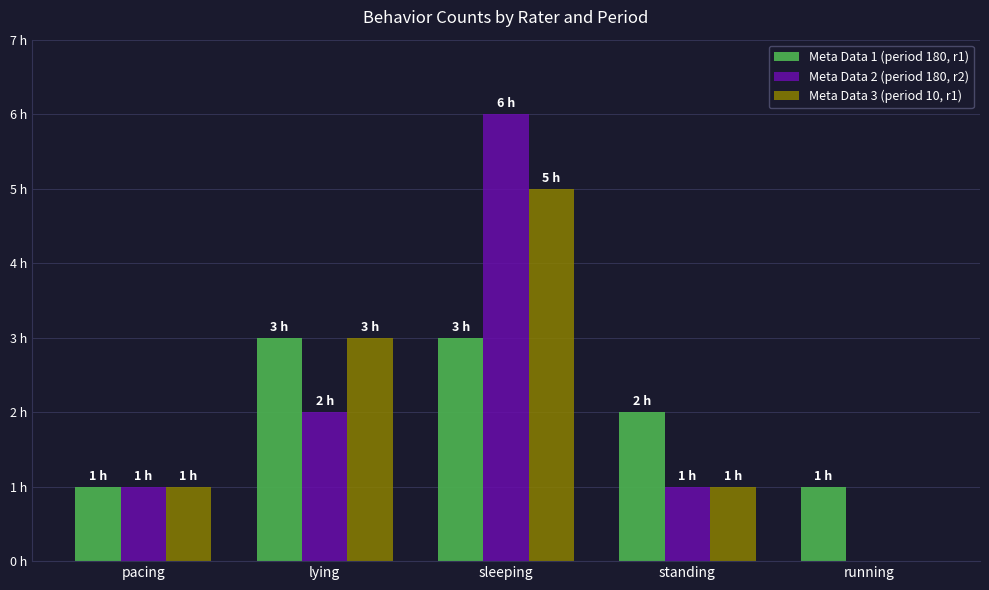

What are all the series names shown in the legend?

Meta Data 1 (period 180, r1), Meta Data 2 (period 180, r2), Meta Data 3 (period 10, r1)